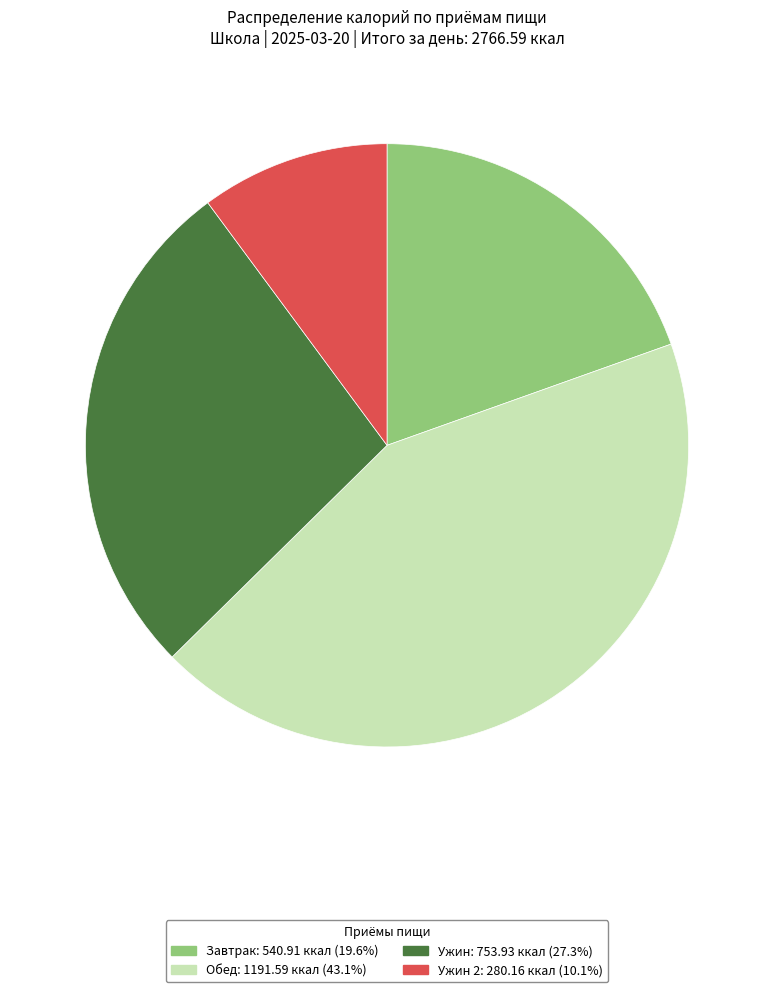

Is there any slice that represents more than half of the pie?

No